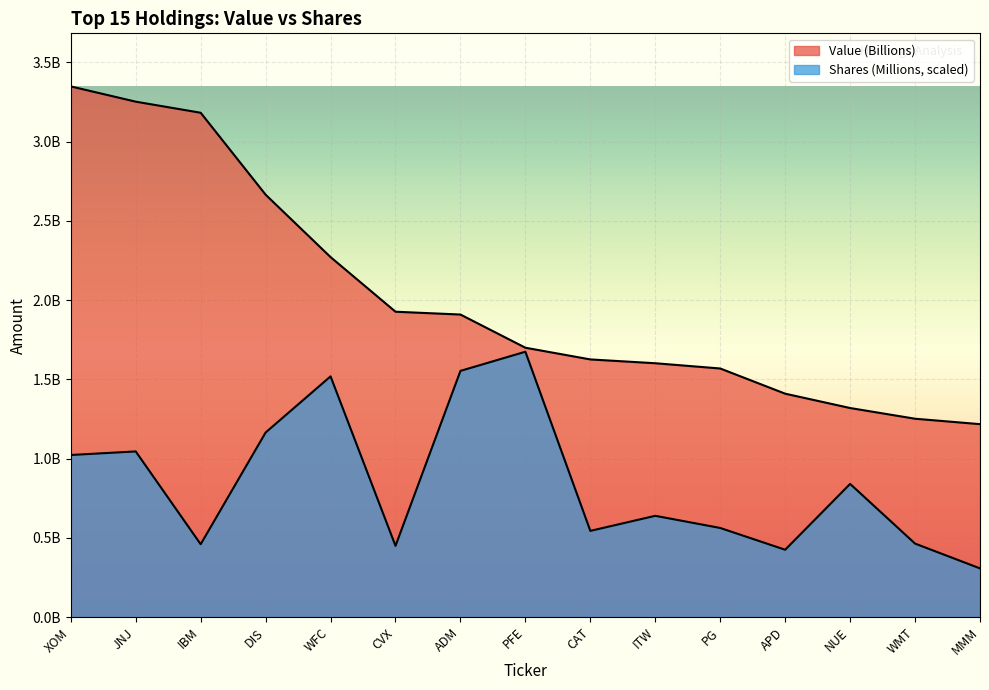

What is the value of the Shares (Millions) point at the 13th from the left?

840179021.2